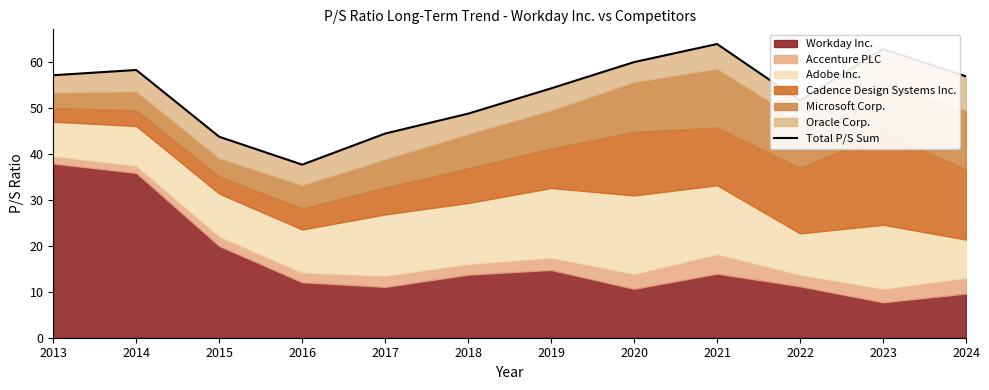

List the labels in order of value, smallest first.

2016, 2015, 2017, 2018, 2022, 2019, 2024, 2013, 2014, 2020, 2023, 2021